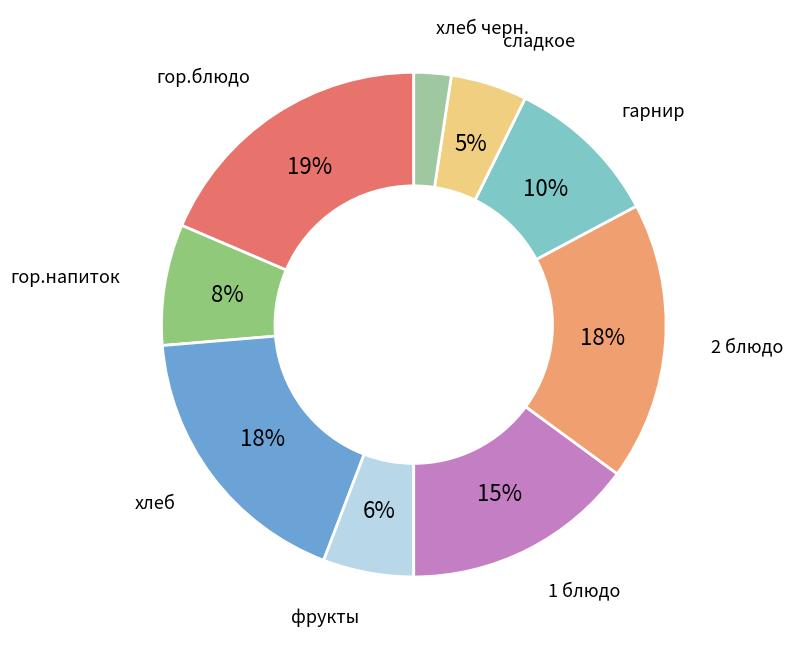

To the nearest percent, what is the average slice percentage?

11%